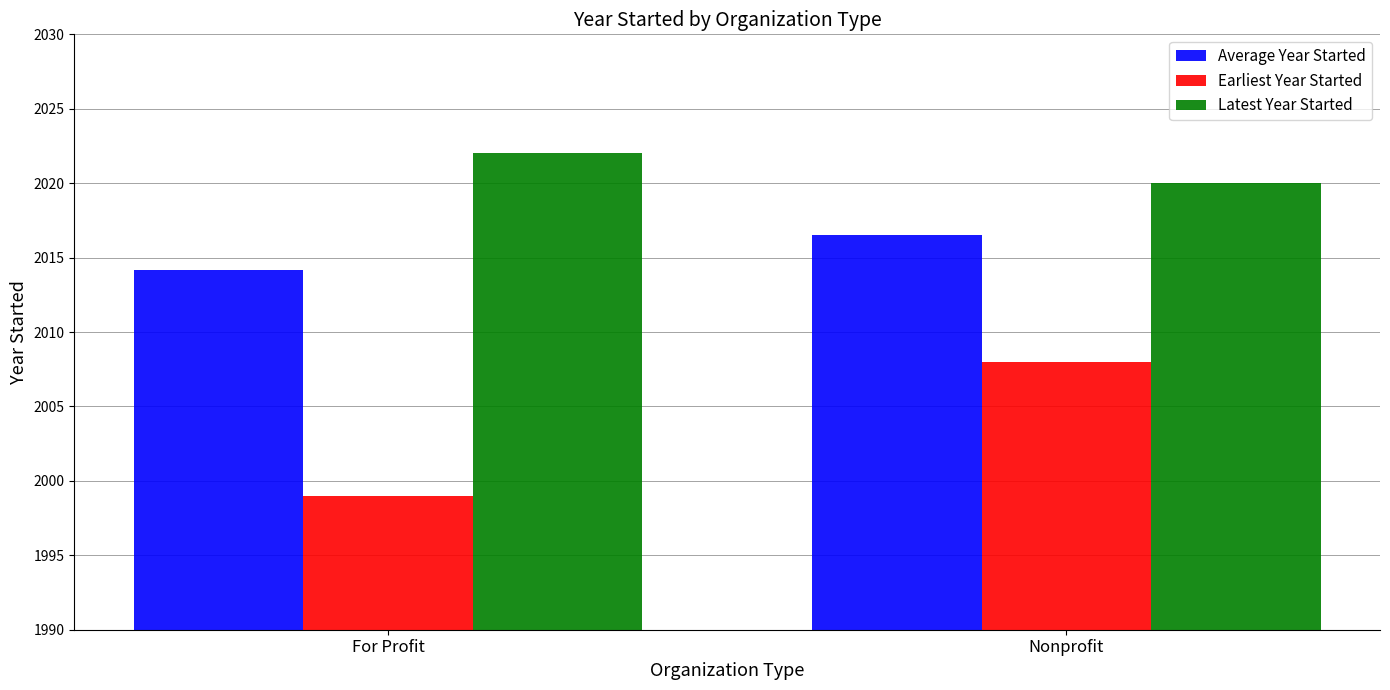

The value of Average Year Started at Nonprofit is 2016.5. True or false?

True